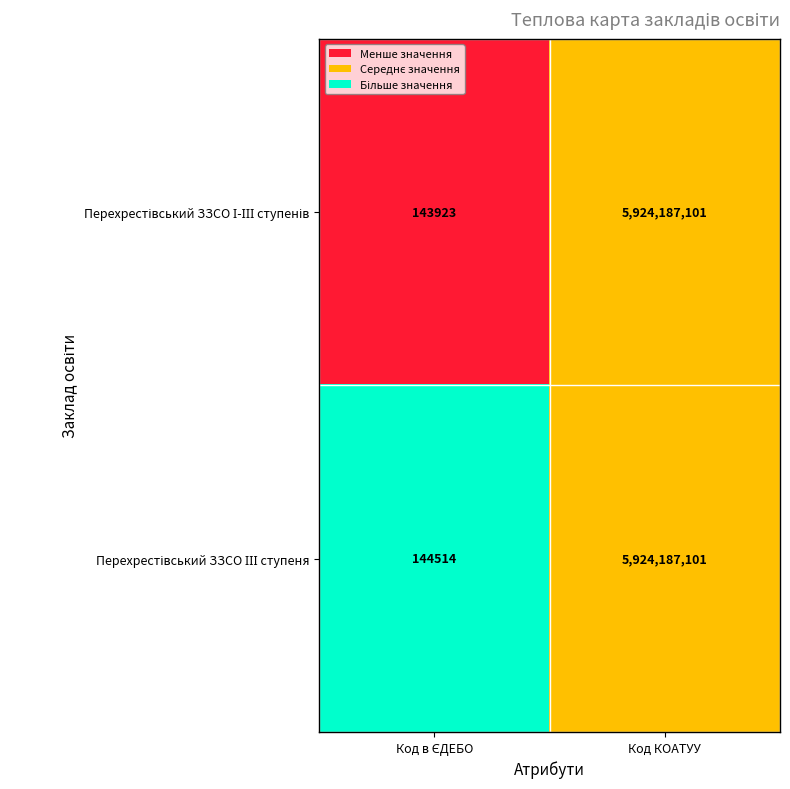

What is the total value across all series at Код КОАТУУ?

11848374202